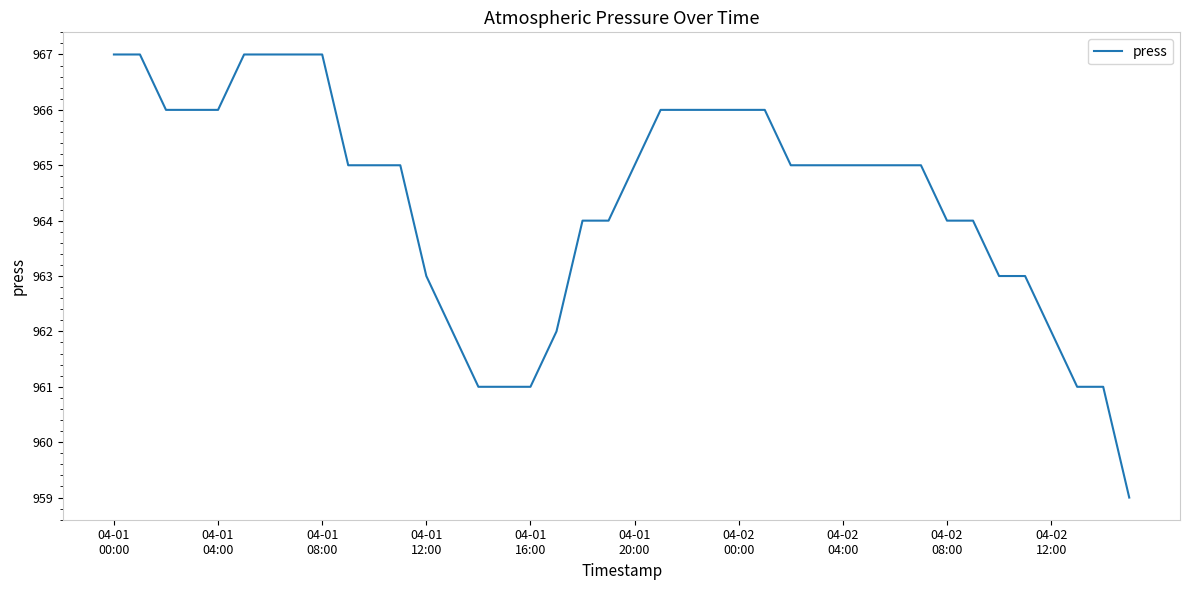

How many lines are shown in the chart?

1